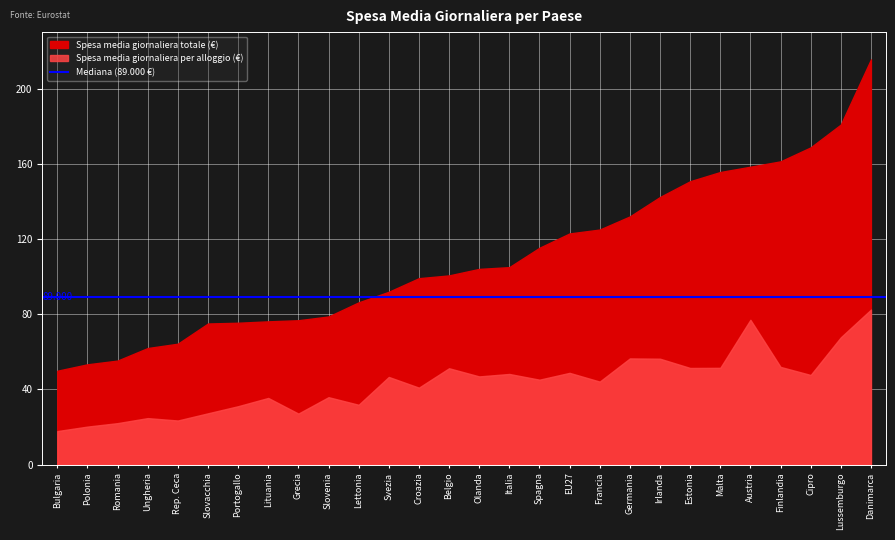

What is the sum of the Spesa media giornaliera totale values at Finlandia and Bulgaria?

211.2